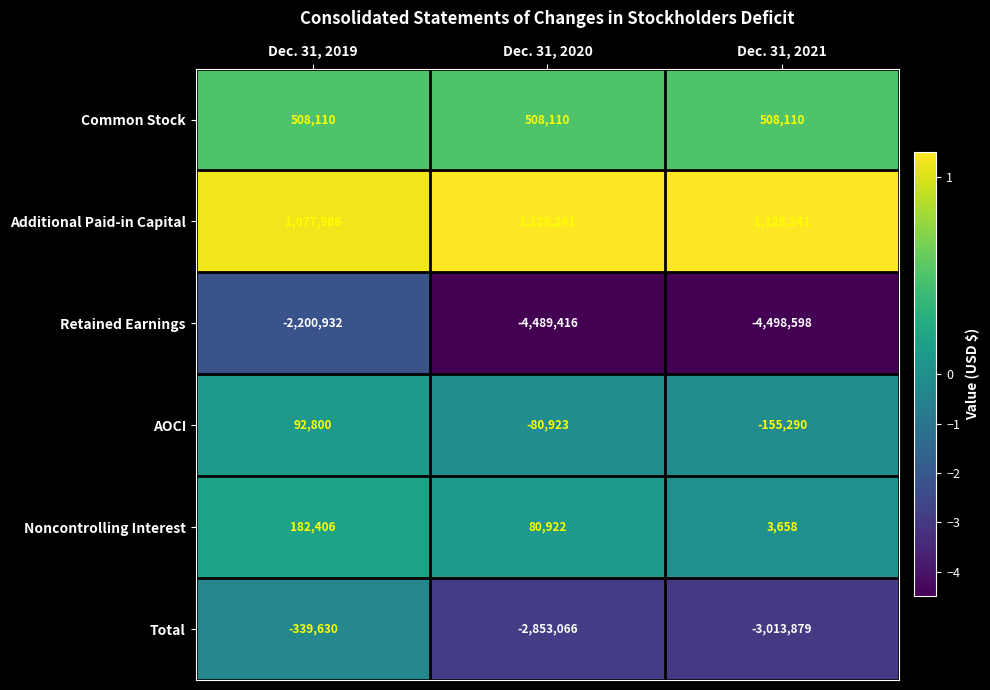

At which category is the sum across all series the highest?

Dec. 31, 2019